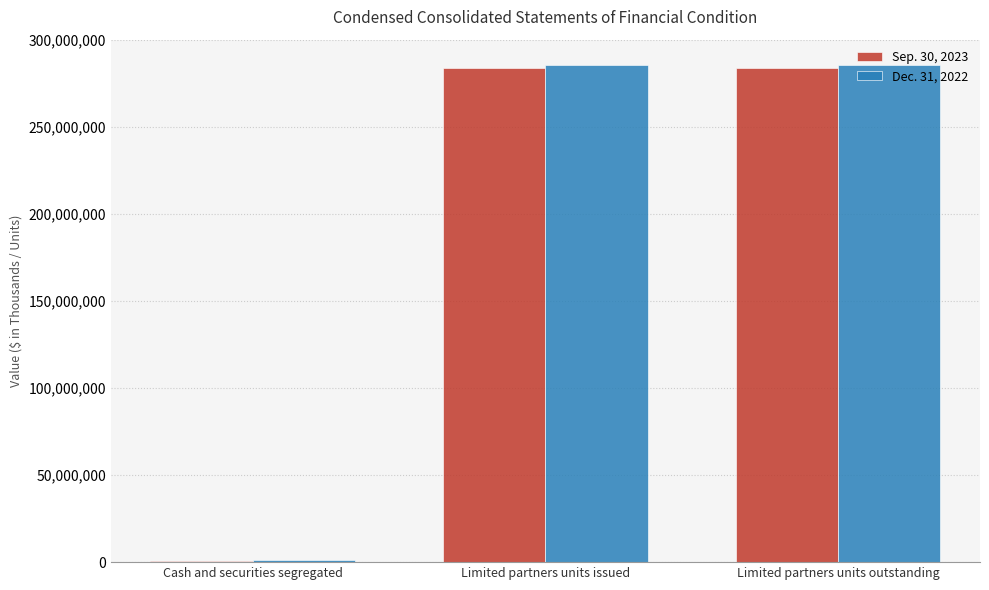

At which label does Dec. 31, 2022 reach its minimum?

Cash and securities segregated